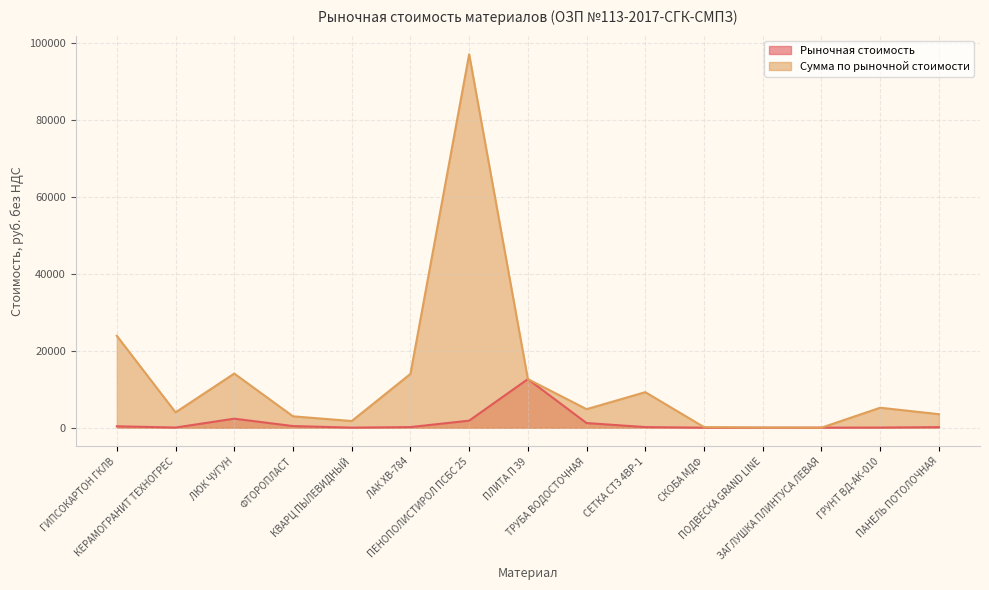

True or false: Рыночная стоимость has a value of 17.3 at КВАРЦ ПЫЛЕВИДНЫЙ.

True